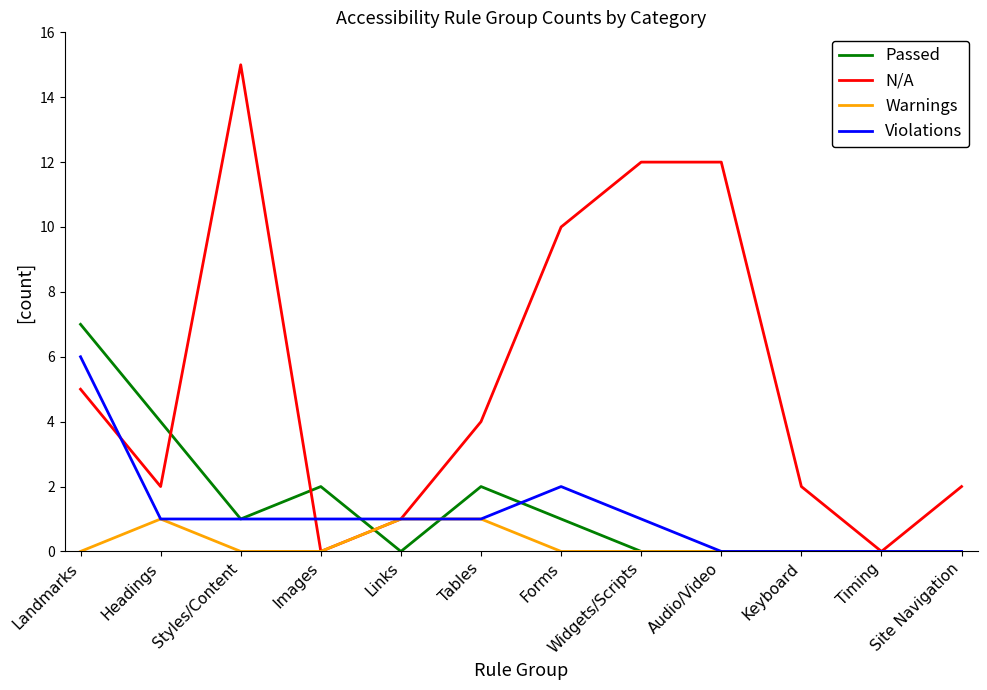

How many lines are shown in the chart?

4